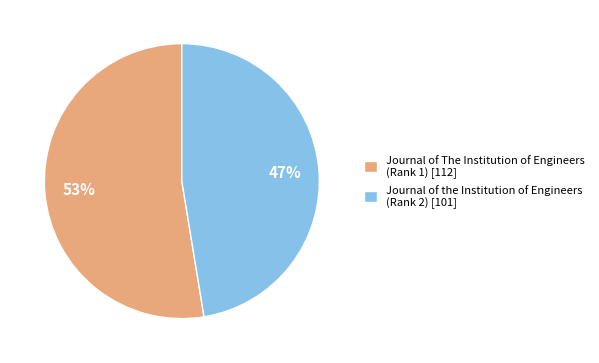

True or false: Journal of The Institution of Engineers (Rank 1) accounts for 53% of the total.

True